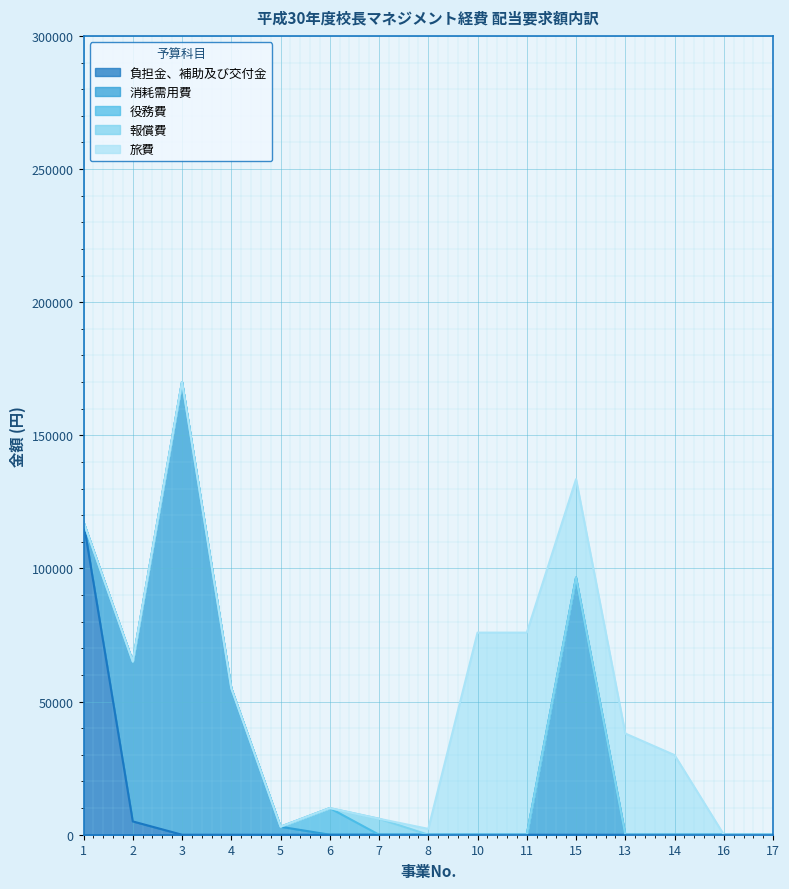

At which category does the chart reach its peak across all series?

3